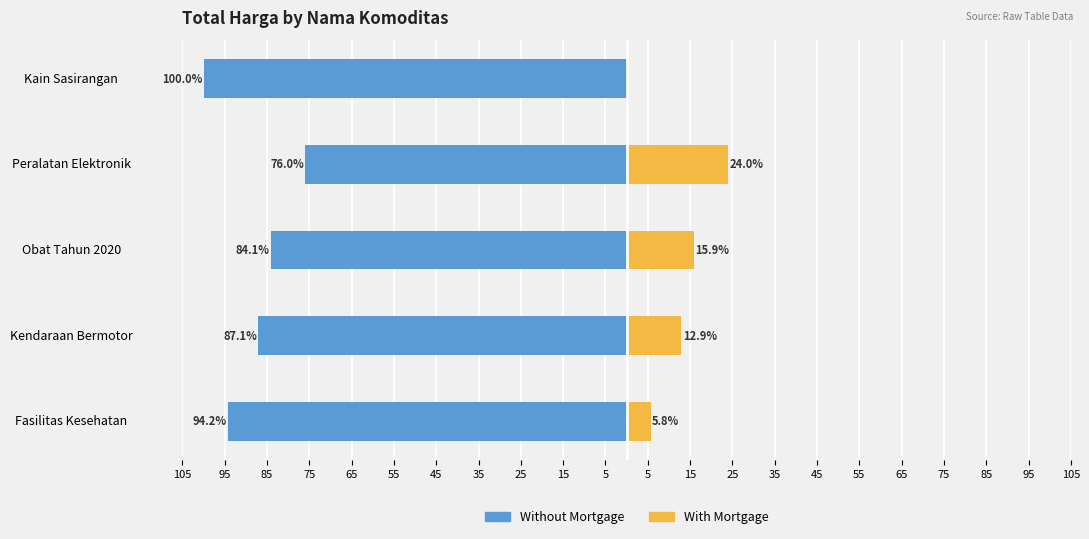

Are the bars grouped side by side (vs. stacked)?

Yes